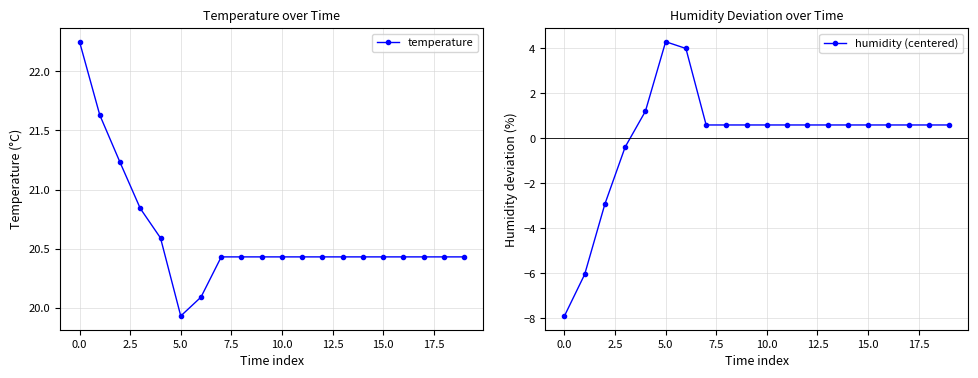

At which label does temperature reach its minimum?

5.0